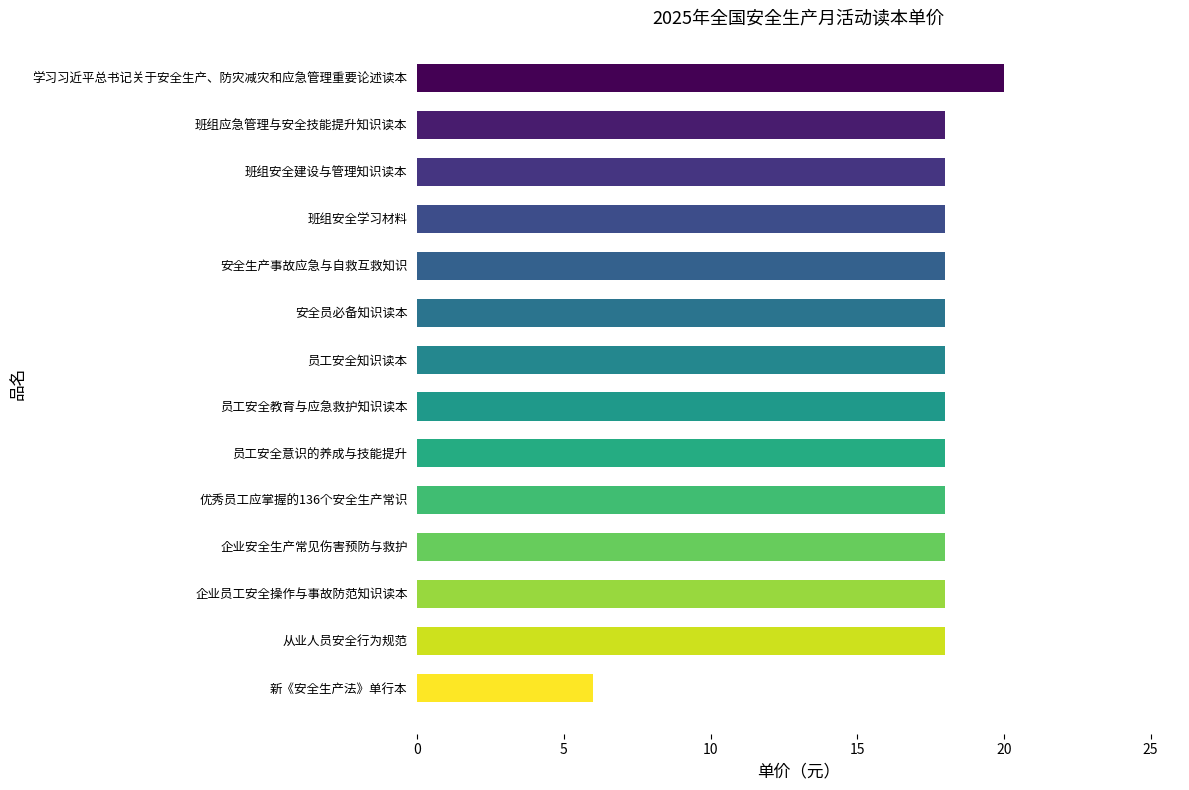

Reading top to bottom, list all the values displayed in this chart.

学习习近平总书记关于安全生产、防灾减灾和应急管理重要论述读本=20	班组应急管理与安全技能提升知识读本=18	班组安全建设与管理知识读本=18	班组安全学习材料=18	安全生产事故应急与自救互救知识=18	安全员必备知识读本=18	员工安全知识读本=18	员工安全教育与应急救护知识读本=18	员工安全意识的养成与技能提升=18	优秀员工应掌握的136个安全生产常识=18	企业安全生产常见伤害预防与救护=18	企业员工安全操作与事故防范知识读本=18	从业人员安全行为规范=18	新《安全生产法》单行本=6